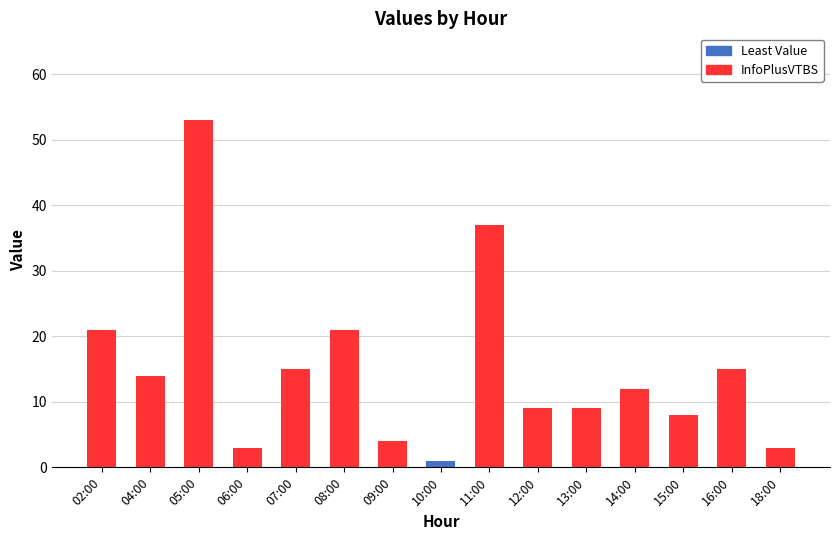

What is the change in value from 09:00 to 12:00?

+5